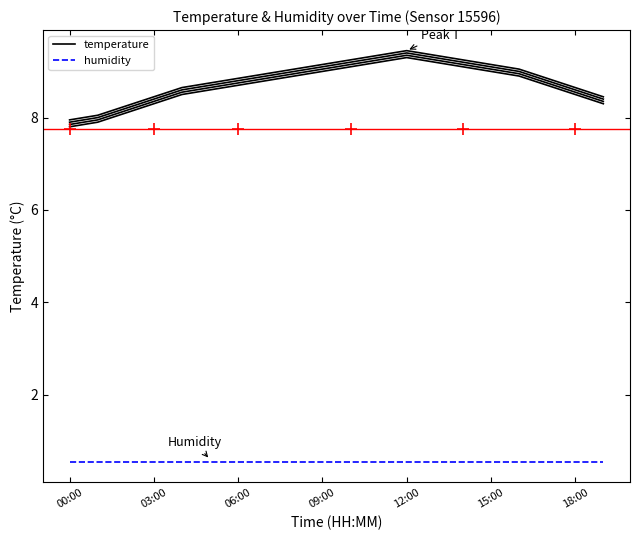

Reading left to right, extract all data points from this chart.

temperature: 7.8	7.9	8.1	8.3	8.5	8.6	8.7	8.8	8.9	9.0	9.1	9.2	9.3	9.2	9.1	9.0	8.9	8.7	8.5	8.3
humidity: 0.5	0.5	0.5	0.5	0.5	0.5	0.5	0.5	0.5	0.5	0.5	0.5	0.5	0.5	0.5	0.5	0.5	0.5	0.5	0.5